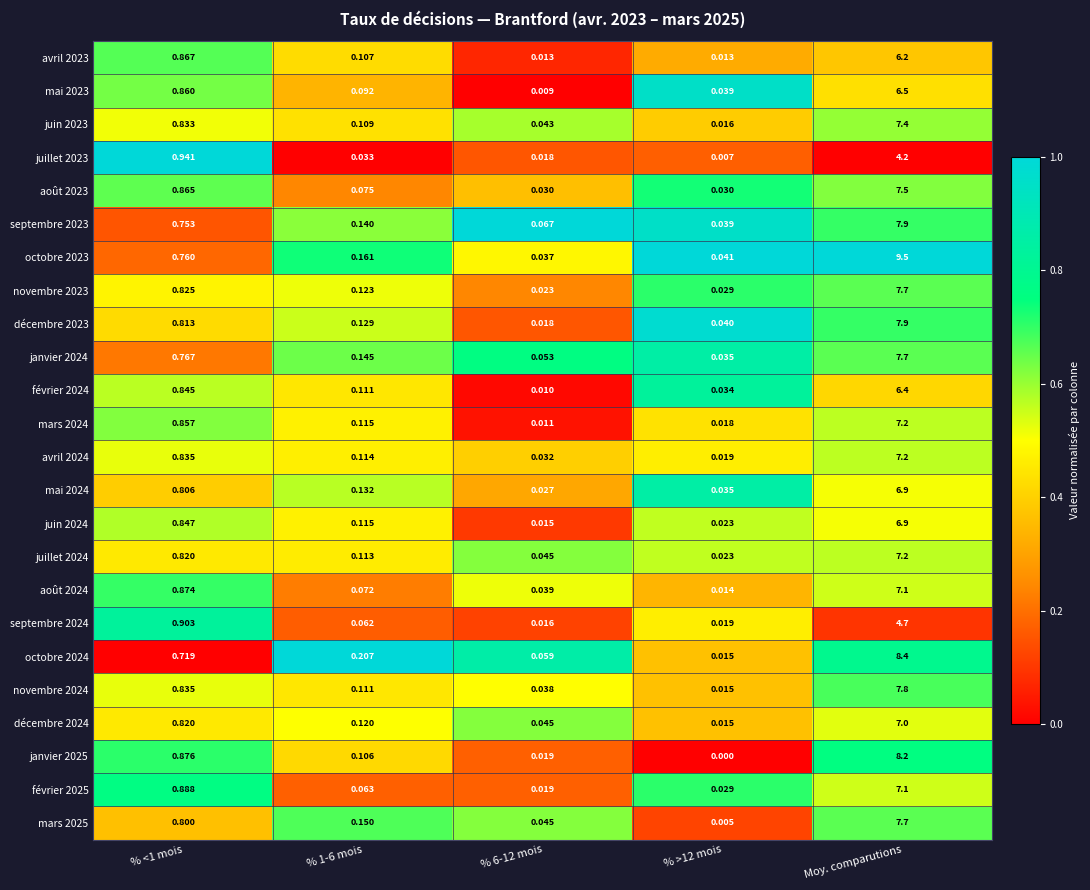

At which label does février 2025 reach its peak?

Moy. comparutions